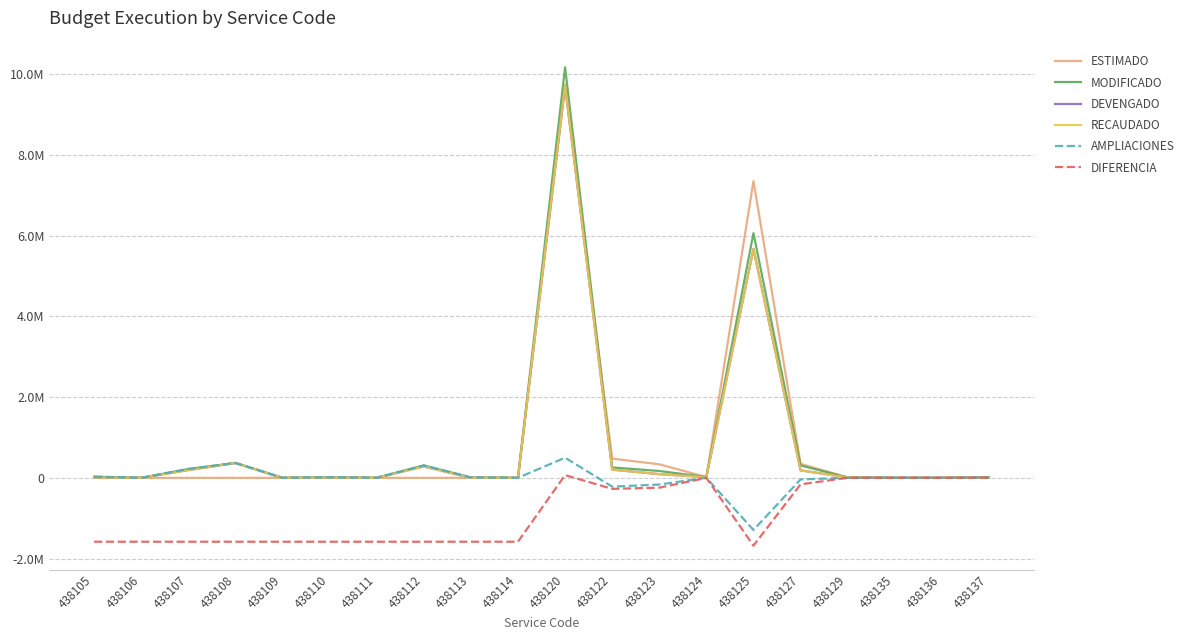

True or false: AMPLIACIONES has a value of 306625.7 at 438112.

True